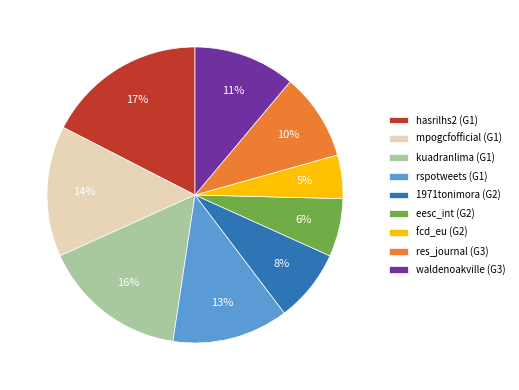

Combined, do eesc_int (G2) and fcd_eu (G2) account for over 50%?

No